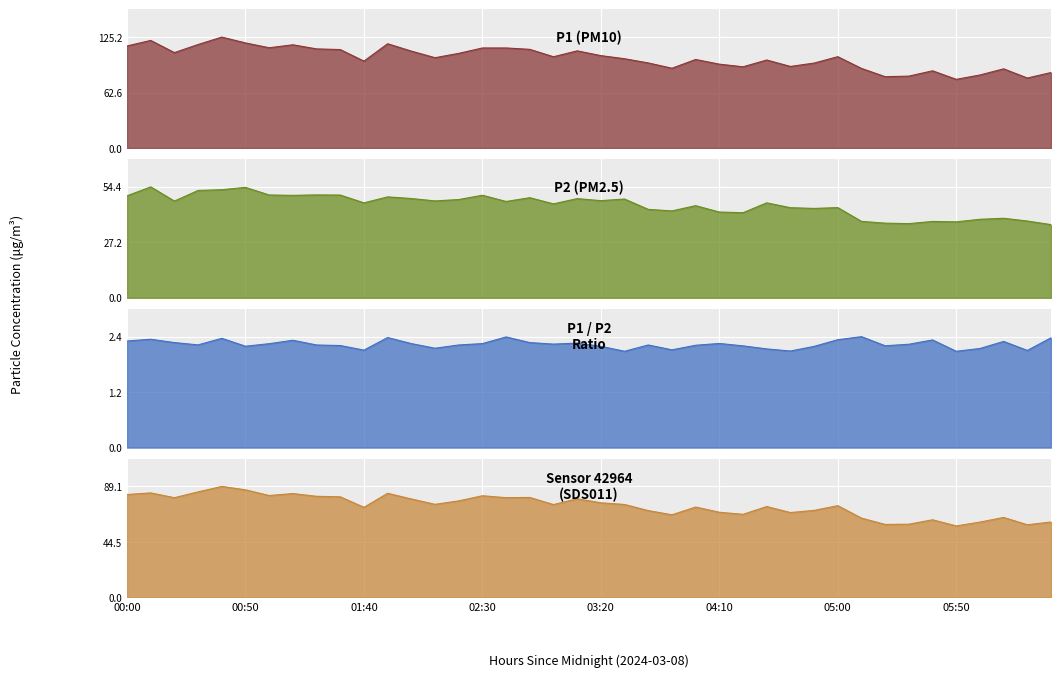

Does the chart display data point markers on the line(s)?

No